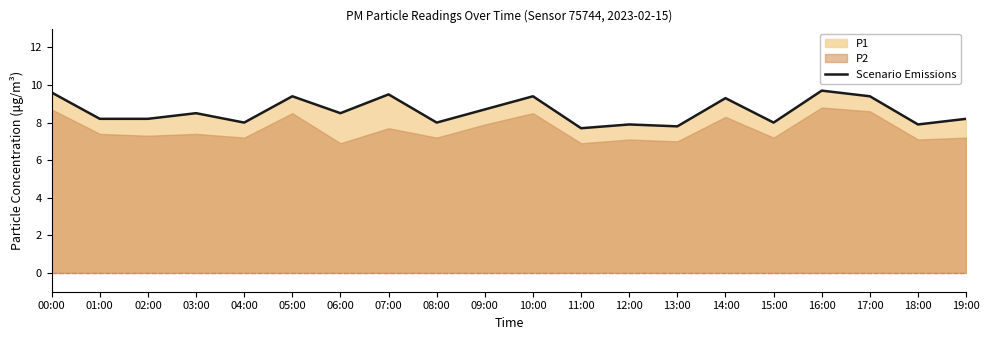

At which label does the data first exceed 8?

00:00